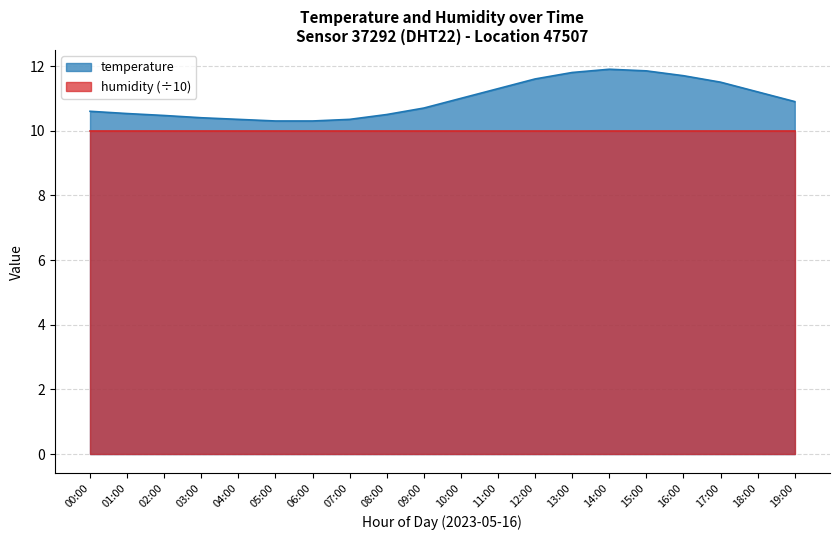

Count the number of data series in this chart.

2